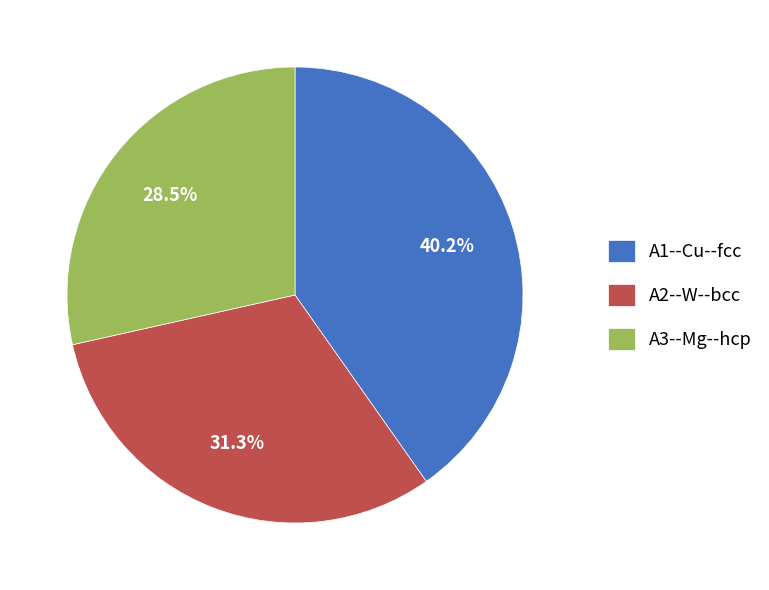

Between A3--Mg--hcp and A2--W--bcc, which is larger?

A2--W--bcc